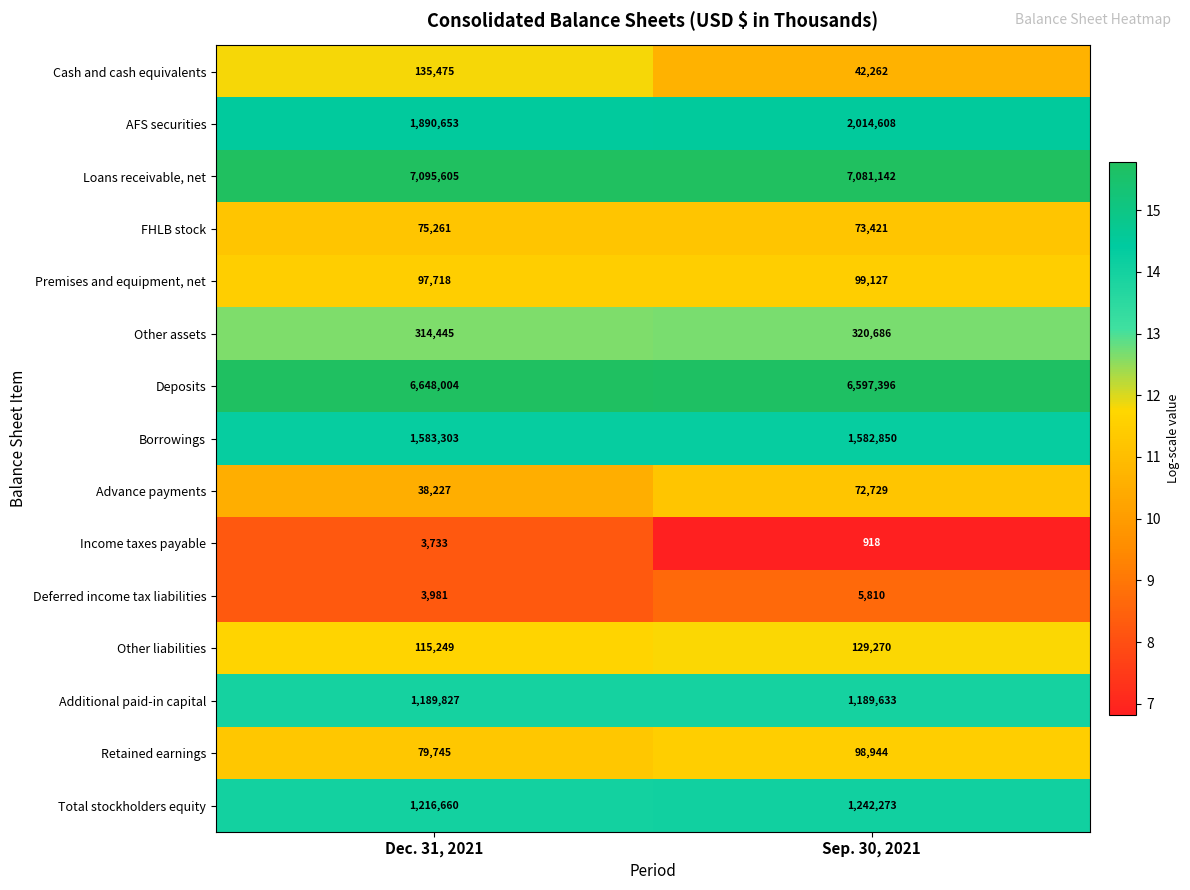

What is the smallest value displayed?

918